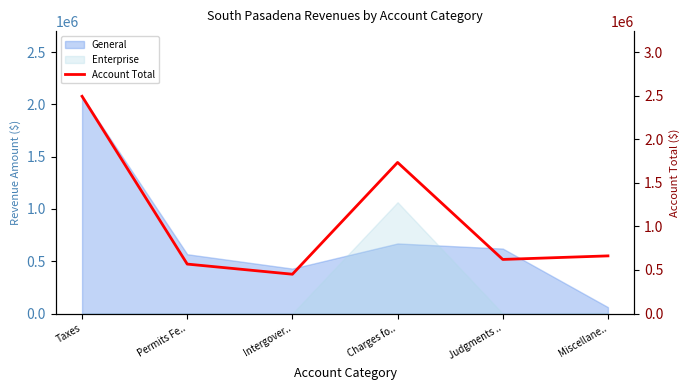

At which category does the data reach its first local peak?

Charges fo..